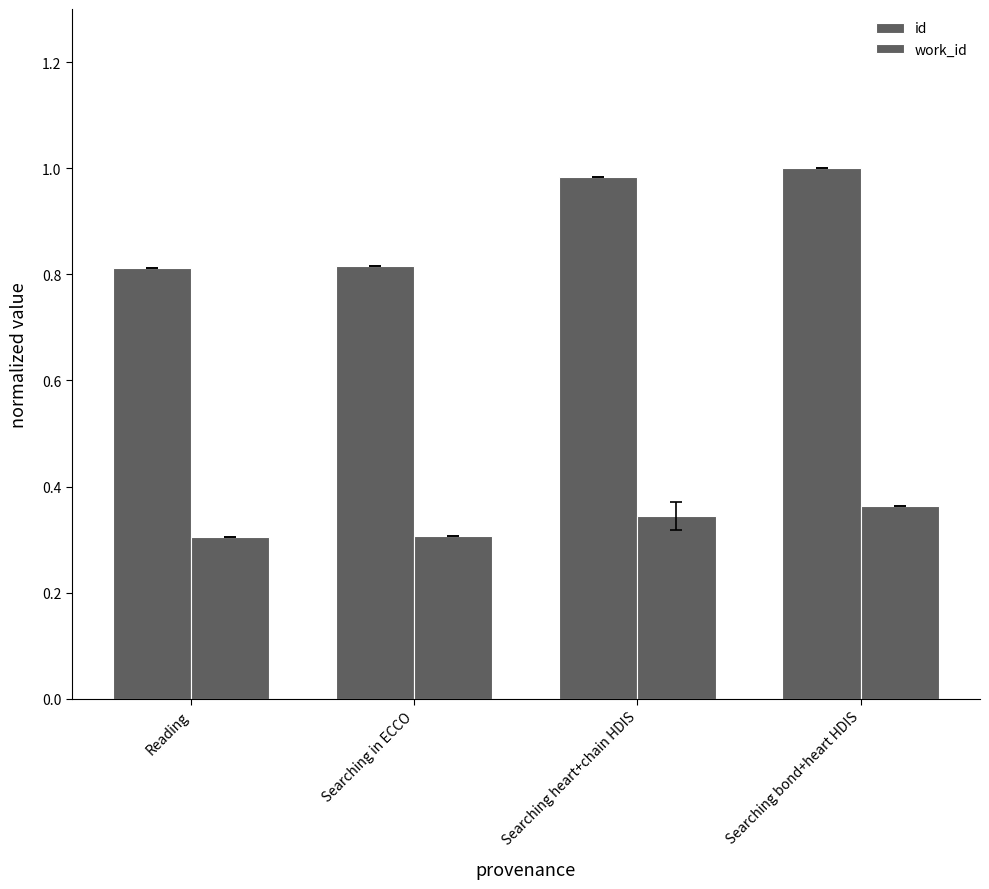

Reading left to right, list all the values displayed in this chart.

id: Reading=0.8	Searching in ECCO=0.8	Searching heart+chain HDIS=1.0	Searching bond+heart HDIS=1.0
work_id: Reading=0.3	Searching in ECCO=0.3	Searching heart+chain HDIS=0.3	Searching bond+heart HDIS=0.4